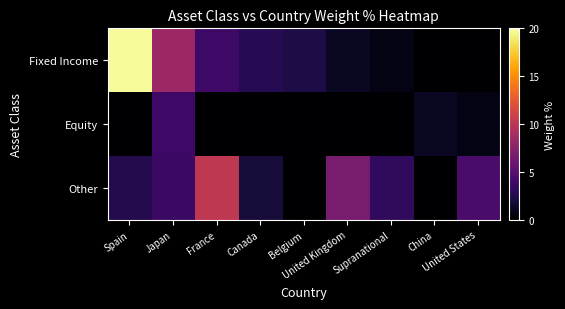

What is the difference between the highest and lowest values at United Kingdom?

6.7